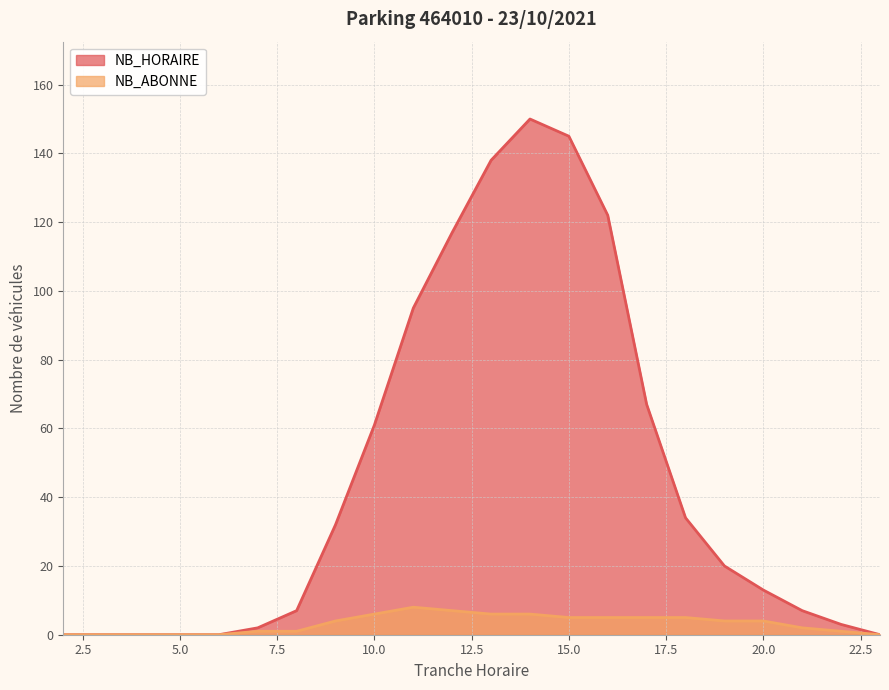

Count the number of data series in this chart.

2